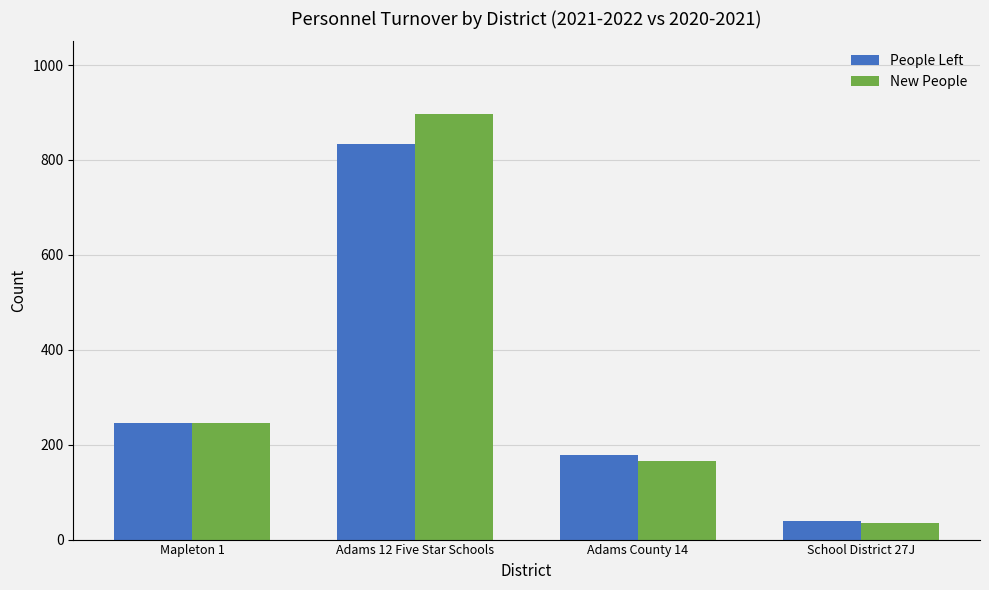

What is the maximum value shown in the chart?

896